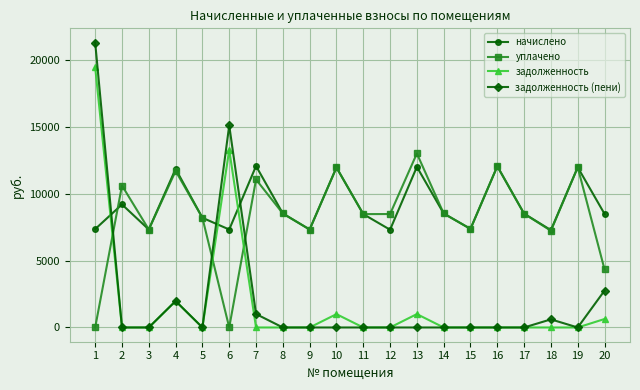

True or false: задолженность has more than 1 interior local peaks.

True